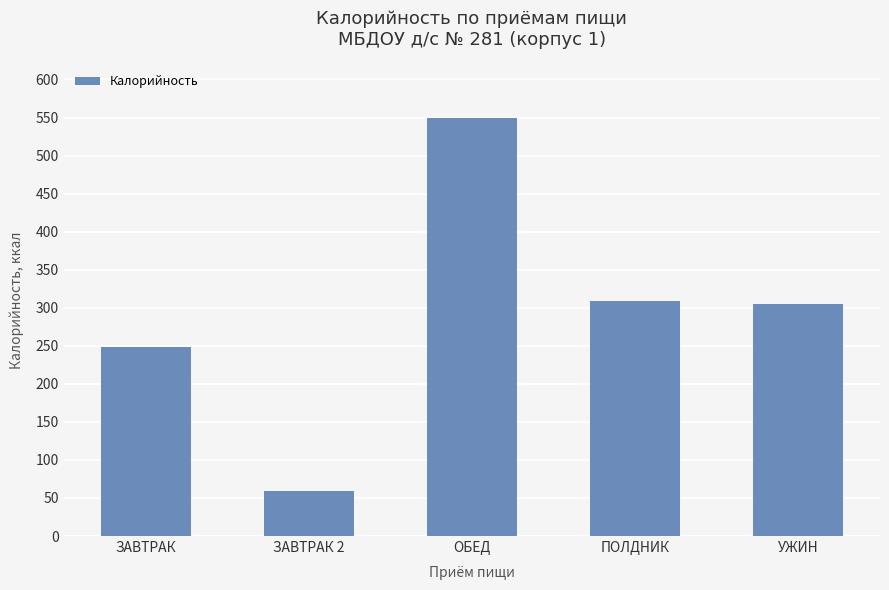

What position from the right is ПОЛДНИК?

2